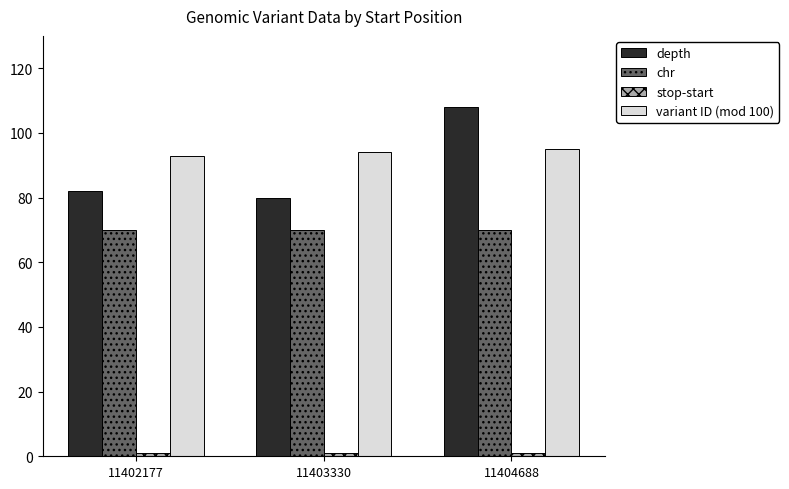

What is the maximum value shown in the chart?

108